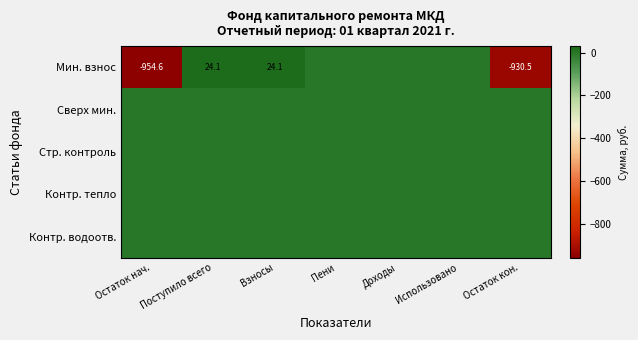

Which series changed the most between Остаток нач. and Взносы?

Мин. взнос